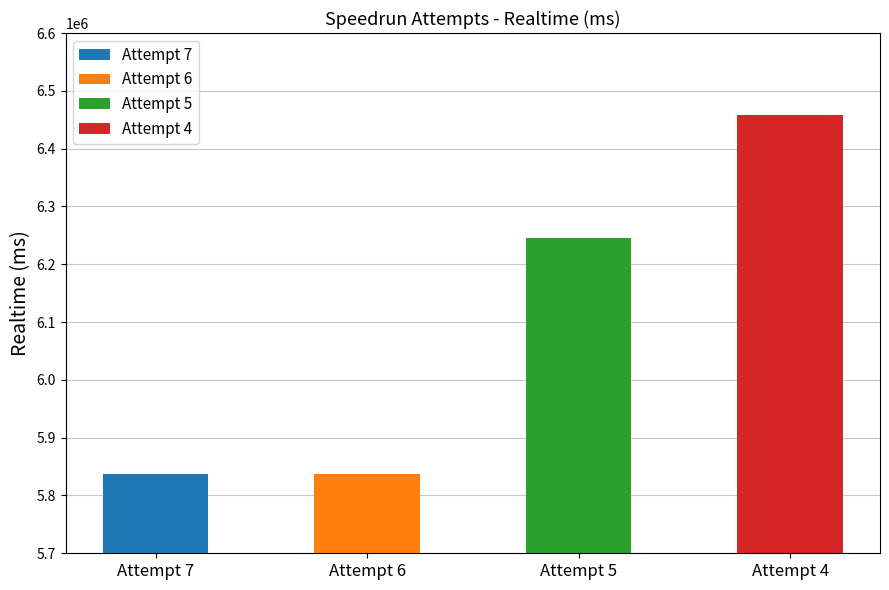

Which has a higher value, Attempt 6 or Attempt 5?

Attempt 5